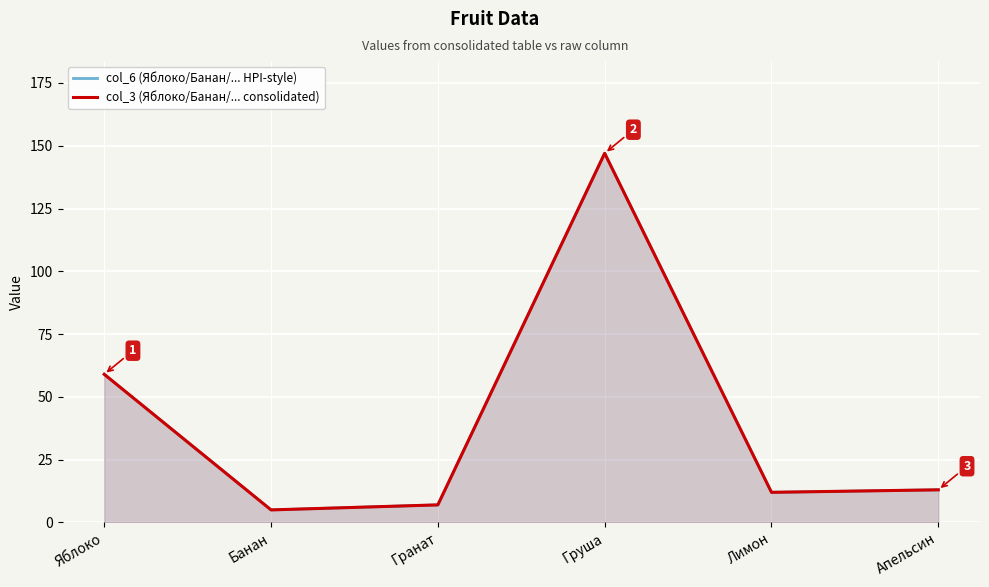

Does the chart display data point markers on the line(s)?

No